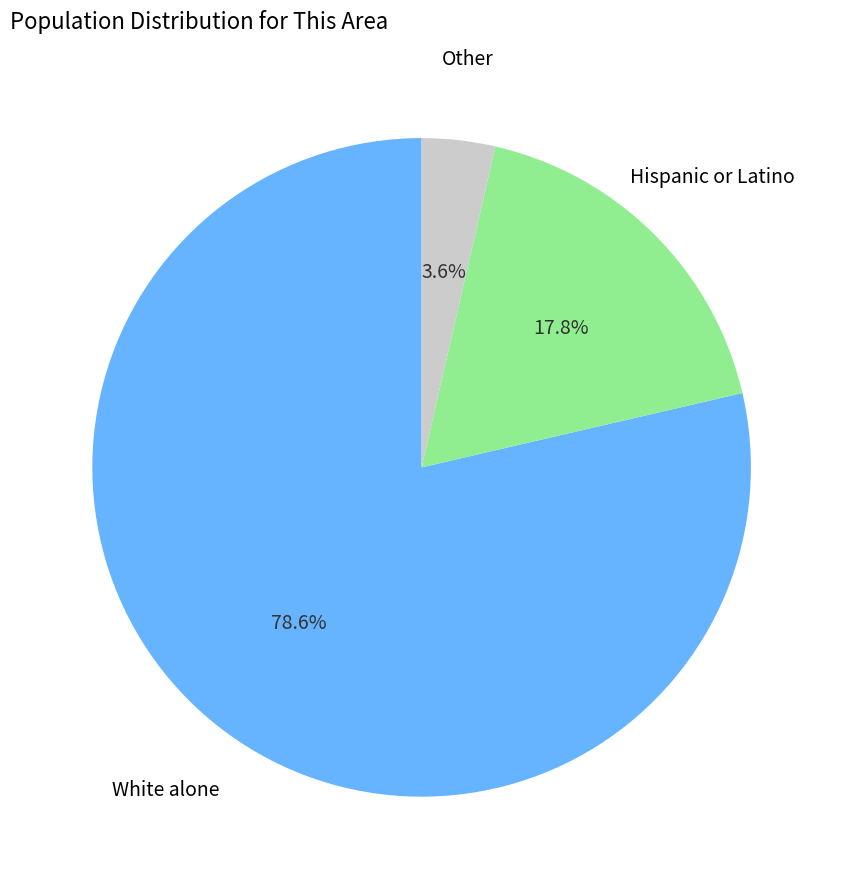

Is there a majority slice in this chart?

Yes